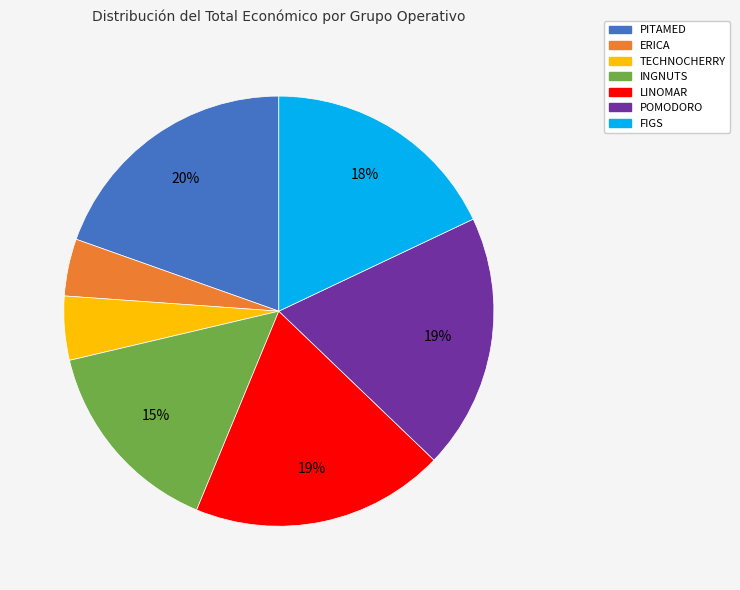

How many segments does this pie chart have?

7